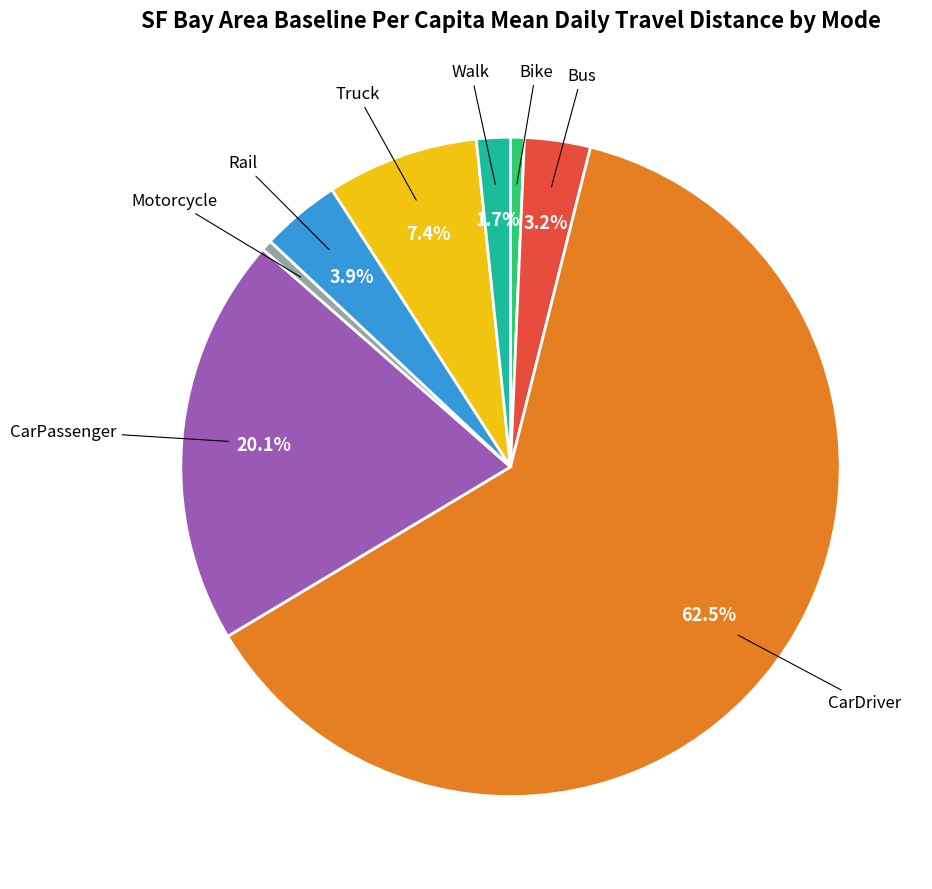

Is there any slice that represents more than half of the pie?

Yes